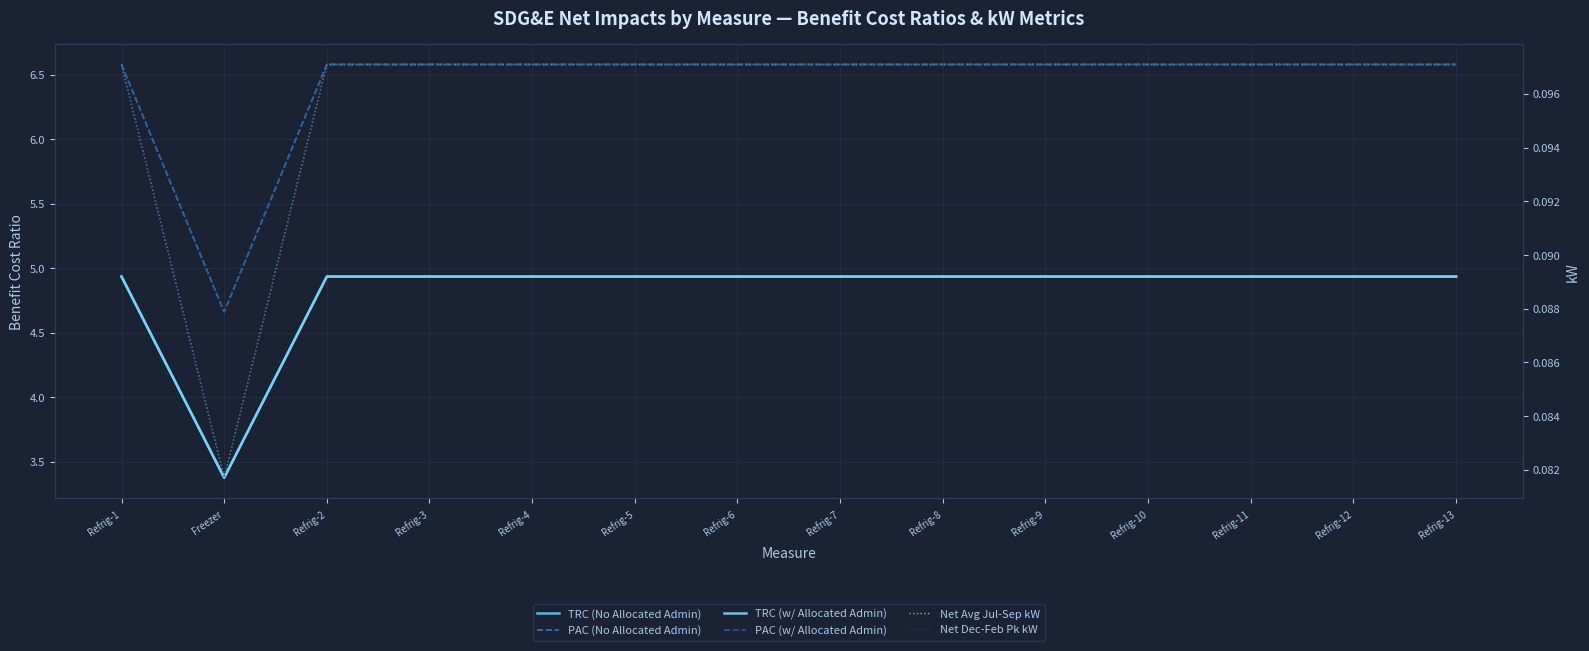

The value of PAC (w/ Allocated Admin) at Refrig-3 is 6.6. True or false?

True